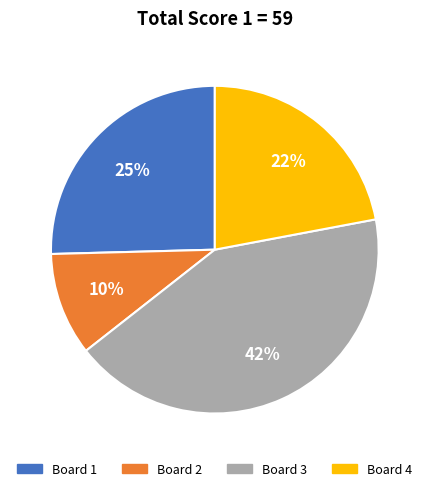

To the nearest percent, what is the difference between the largest and smallest slice percentages?

32%